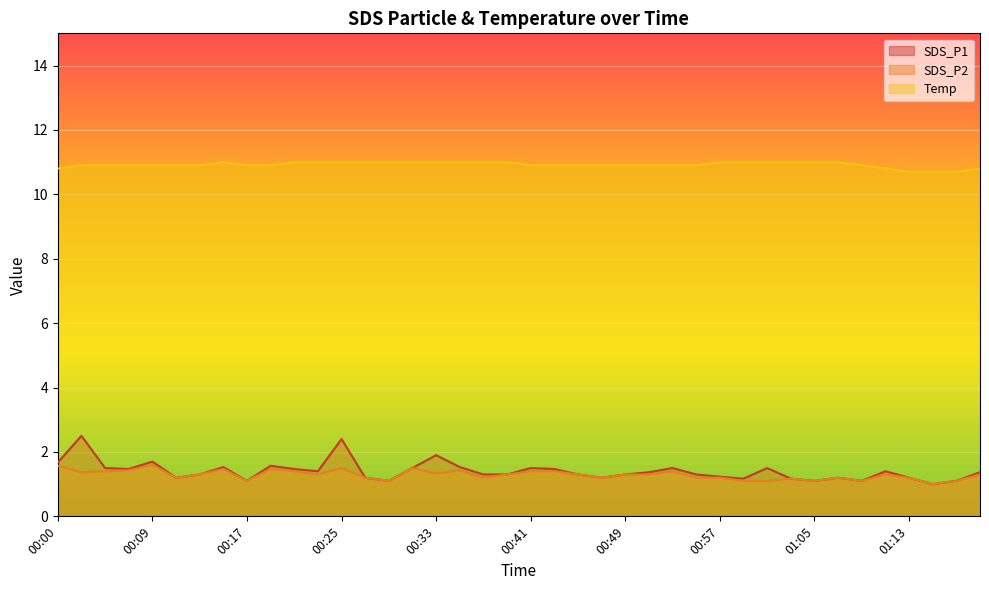

What is the total value across all series at 01:11?

13.5